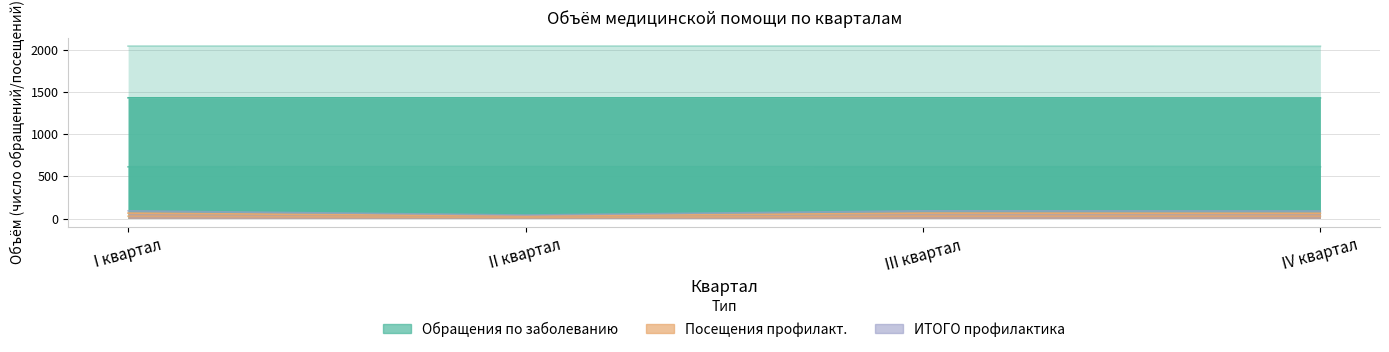

Reading left to right, extract all data points from this chart.

Доврачебная (объем): I квартал=1429	II квартал=1428	III квартал=1429	IV квартал=1427
Первичная спец. терапевтическая (объем): I квартал=612	II квартал=613	III квартал=612	IV квартал=612
ИТОГО обращения (объем): I квартал=2041	II квартал=2041	III квартал=2041	IV квартал=2039
Доврачебная профилакт. (объем): I квартал=64	II квартал=29	III квартал=64	IV квартал=62
Первичная спец. профилакт. (объем): I квартал=27	II квартал=12	III квартал=27	IV квартал=27
ИТОГО профилактика (объем): I квартал=91	II квартал=41	III квартал=91	IV квартал=89